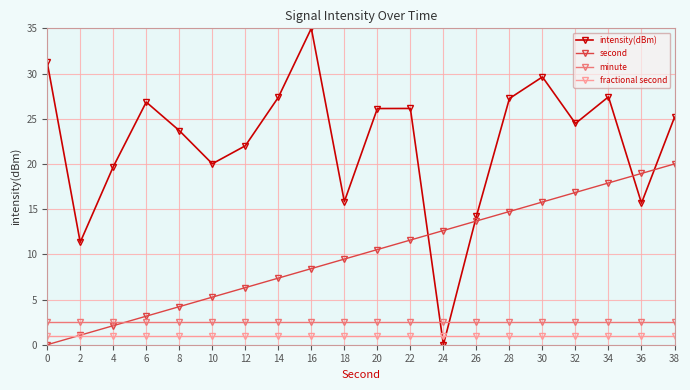

How many distinct data groups are displayed?

4